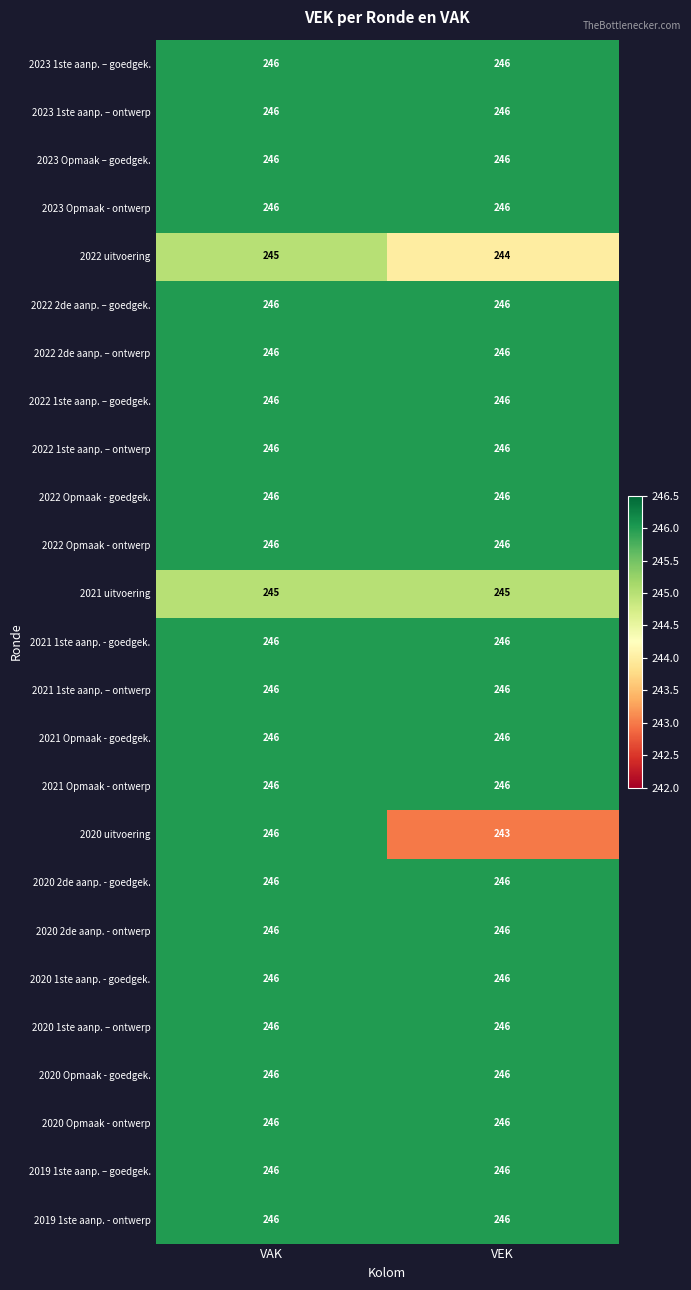

What is the average value of the 2019 1ste aanp. – goedgek. series?

246